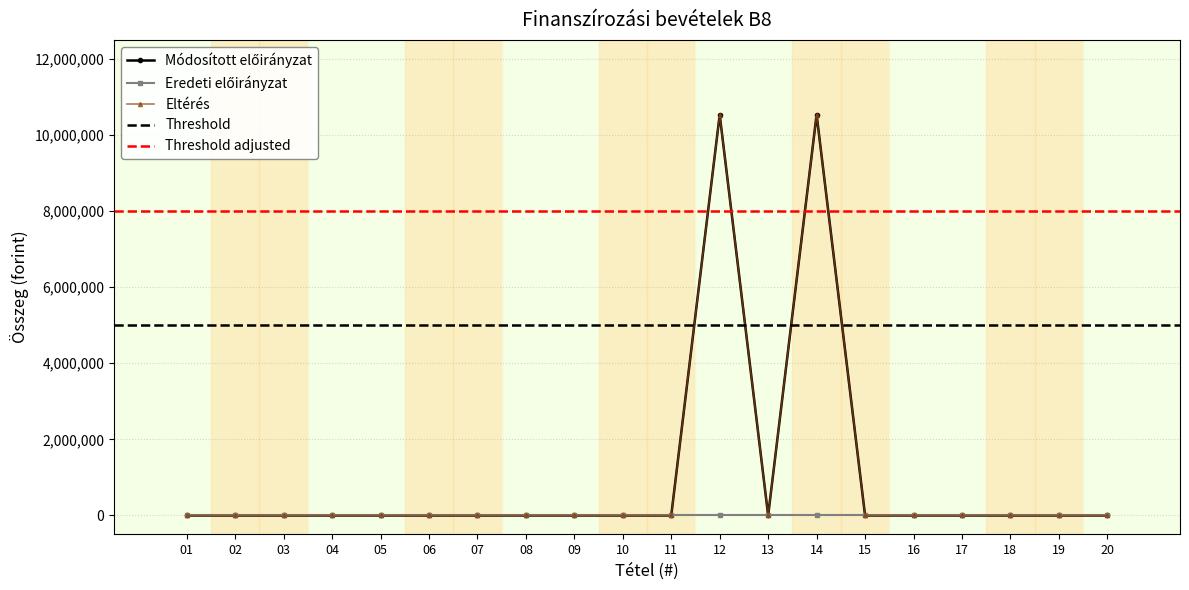

Rank the categories by Módosított előirányzat value from highest to lowest.

12, 14, 01, 02, 03, 04, 05, 06, 07, 08, 09, 10, 11, 13, 15, 16, 17, 18, 19, 20